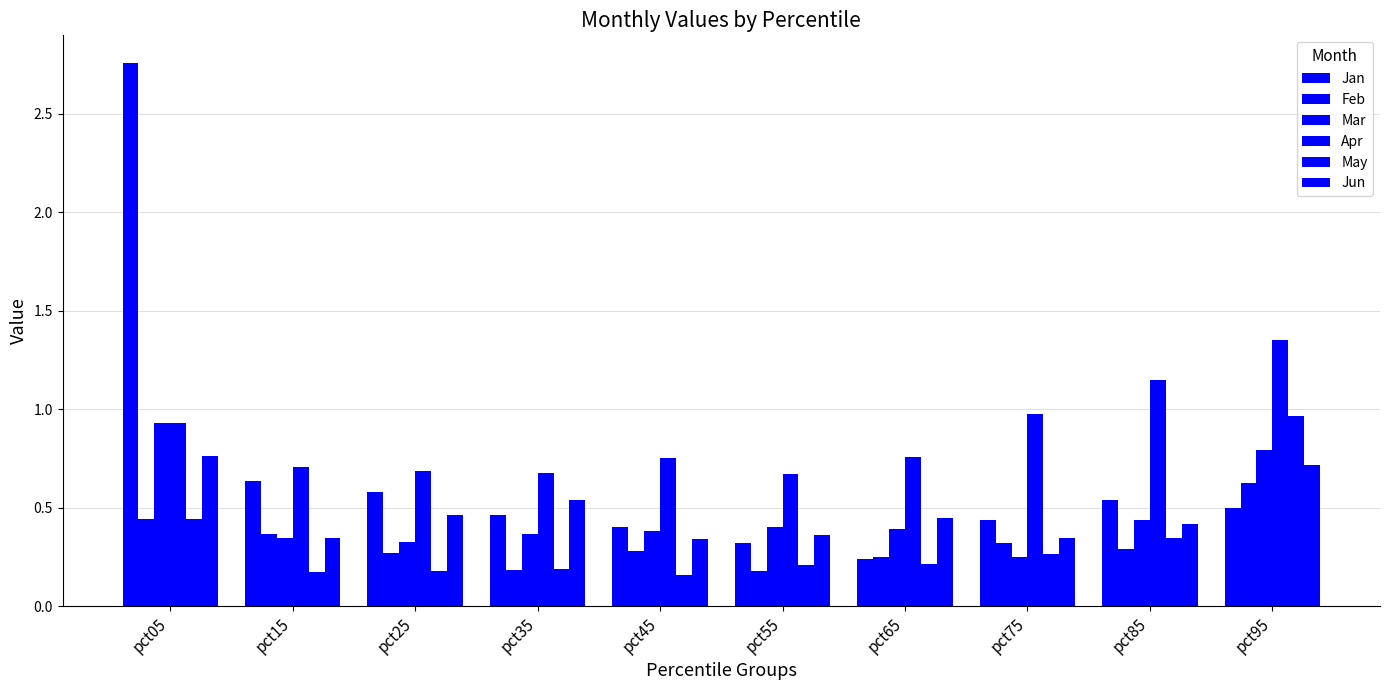

Between pct95 and pct05, which is larger?

pct05